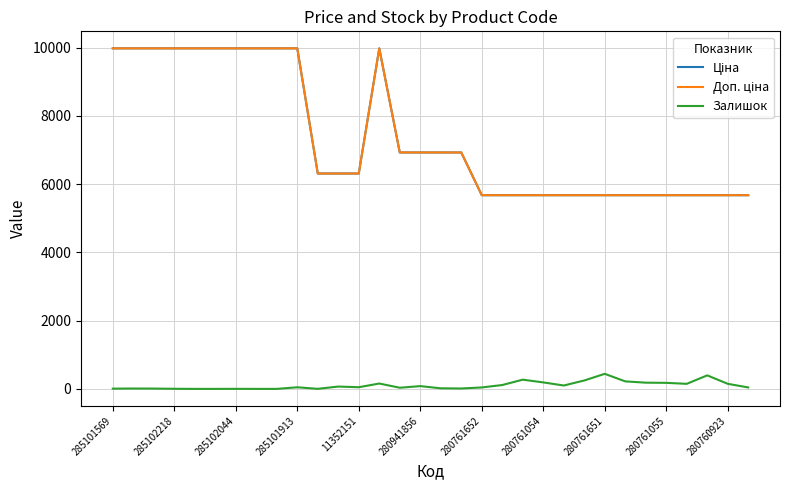

Reading left to right, transcribe all the data shown in this chart.

Ціна: 9975.0	9975.0	9975.0	9975.0	9975.0	9975.0	9975.0	9975.0	9975.0	9975.0	6308.8	6308.8	6308.8	9975.0	6925.7	6925.7	6925.7	6925.7	5673.8	5673.8	5673.8	5673.8	5673.8	5673.8	5673.8	5673.8	5673.8	5673.8	5673.8	5673.8	5673.8	5673.8
Доп. ціна: 9975.0	9975.0	9975.0	9975.0	9975.0	9975.0	9975.0	9975.0	9975.0	9975.0	6308.8	6308.8	6308.8	9975.0	6925.7	6925.7	6925.7	6925.7	5673.8	5673.8	5673.8	5673.8	5673.8	5673.8	5673.8	5673.8	5673.8	5673.8	5673.8	5673.8	5673.8	5673.8
Залишок: 7.0	11.0	9.0	3.0	0.0	0.0	1.0	0.0	0.0	47.0	2.0	68.0	49.0	157.0	34.0	81.0	17.0	12.0	42.0	113.0	270.0	190.0	99.0	246.0	441.0	220.0	182.0	177.0	148.0	396.0	149.0	42.0